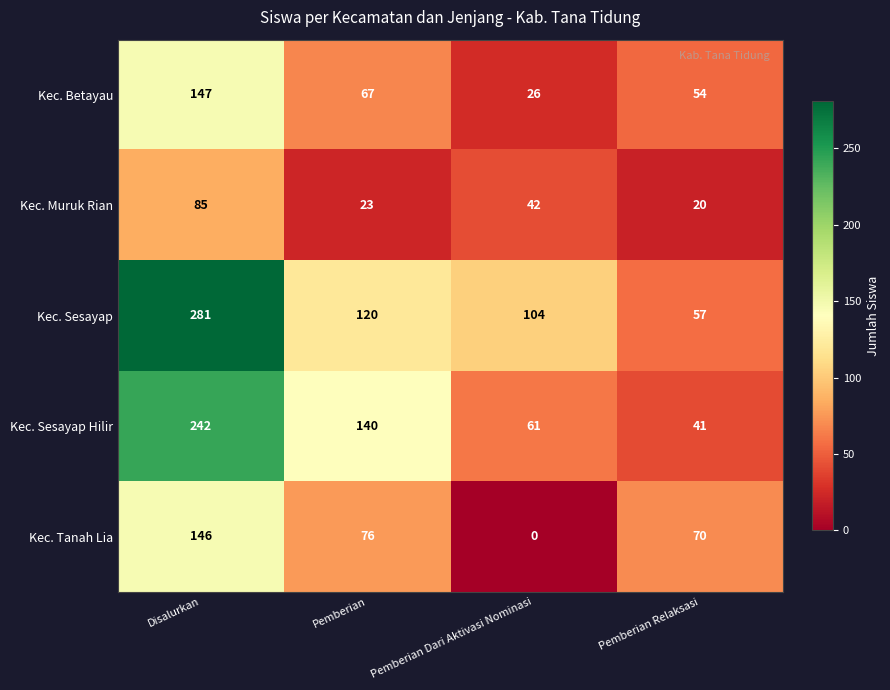

Between Pemberian and Pemberian Relaksasi, which series saw the biggest shift?

Kec. Sesayap Hilir